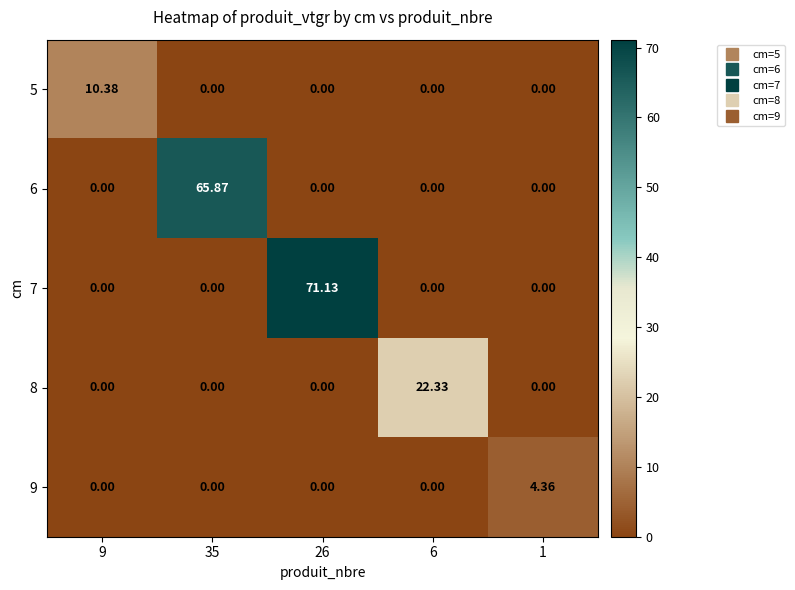

Reading left to right, transcribe all the data shown in this chart.

5: 9=10.4	35=0.0	26=0.0	6=0.0	1=0.0
6: 9=0.0	35=65.9	26=0.0	6=0.0	1=0.0
7: 9=0.0	35=0.0	26=71.1	6=0.0	1=0.0
8: 9=0.0	35=0.0	26=0.0	6=22.3	1=0.0
9: 9=0.0	35=0.0	26=0.0	6=0.0	1=4.4